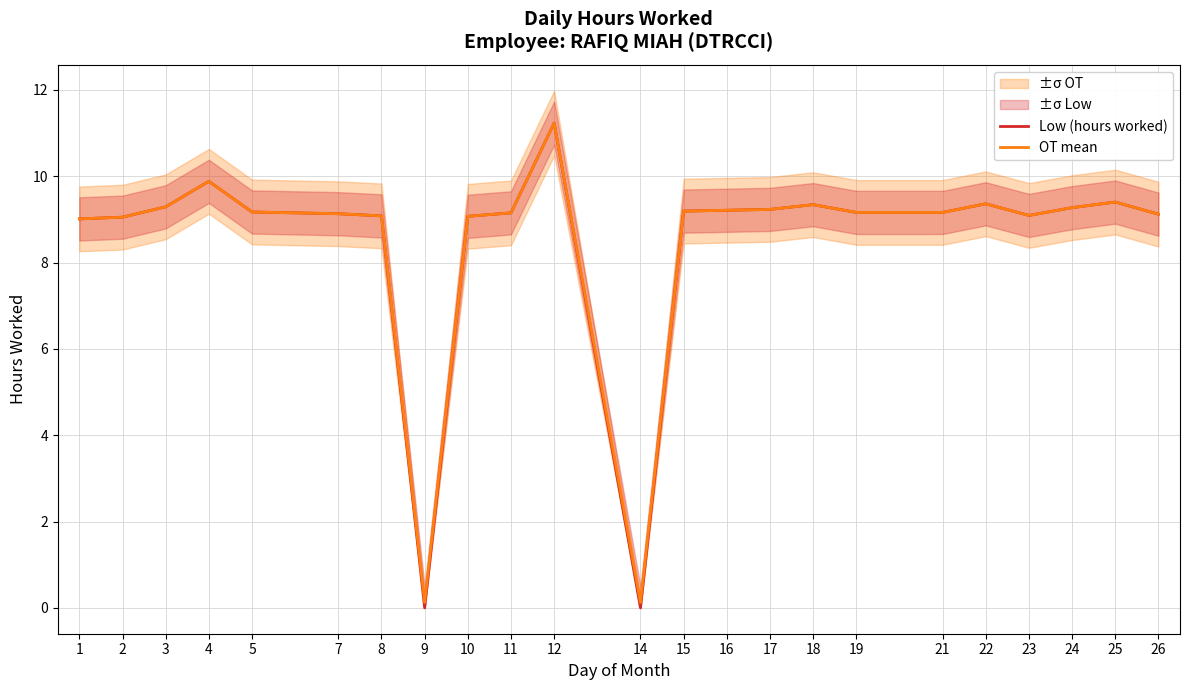

Between 19 and 17, which is larger?

17